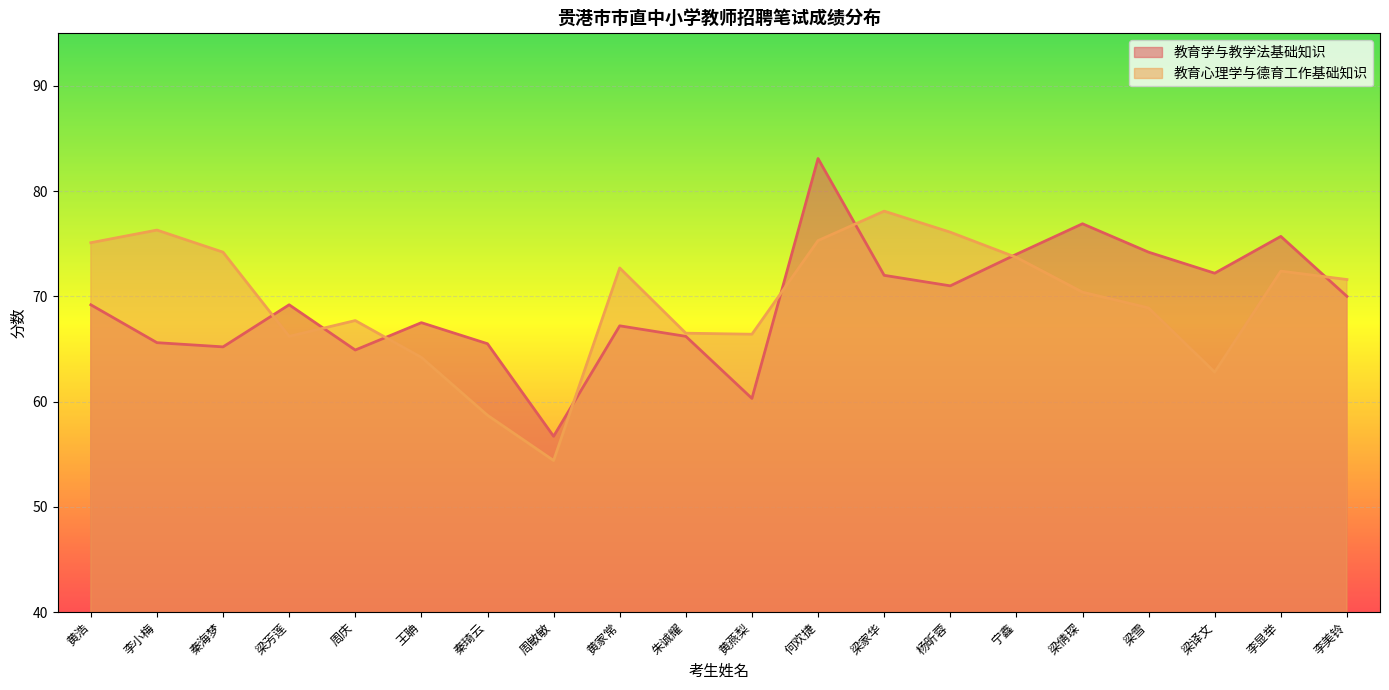

What is the sum of all 教育心理学与德育工作基础知识 values?

1391.7